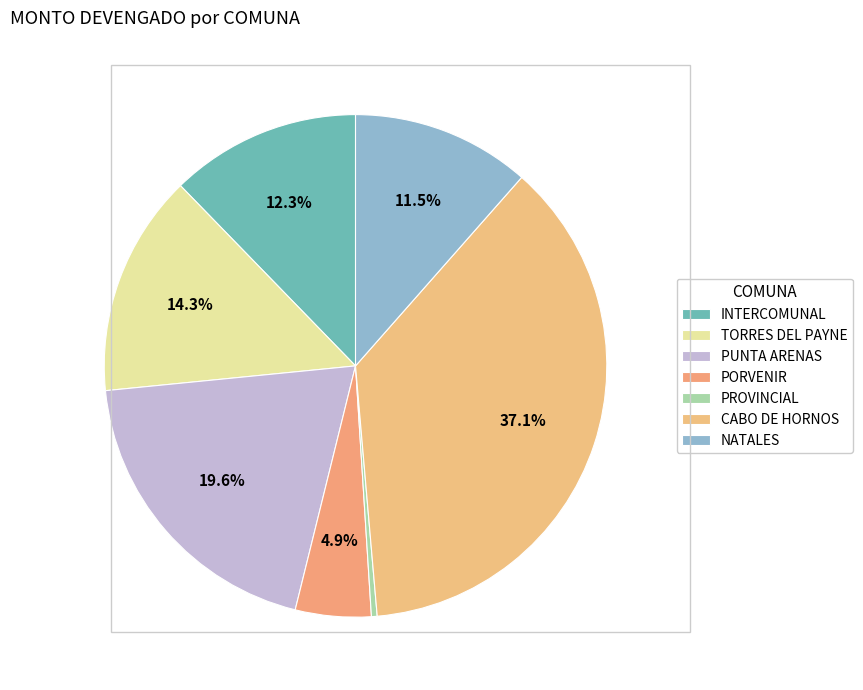

What is the largest slice in the pie chart?

CABO DE HORNOS